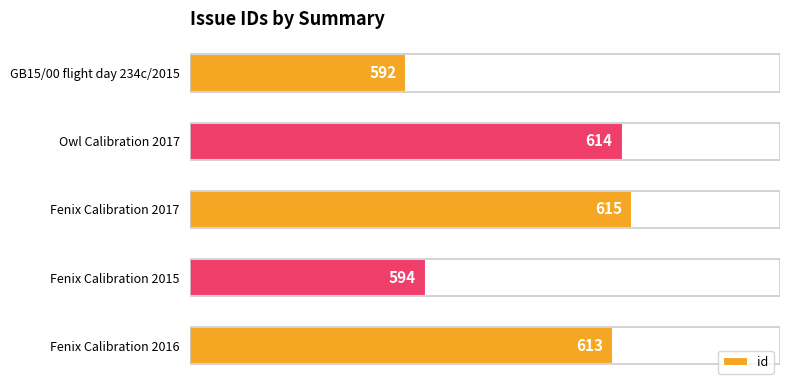

What is the difference between the maximum and minimum values?

23